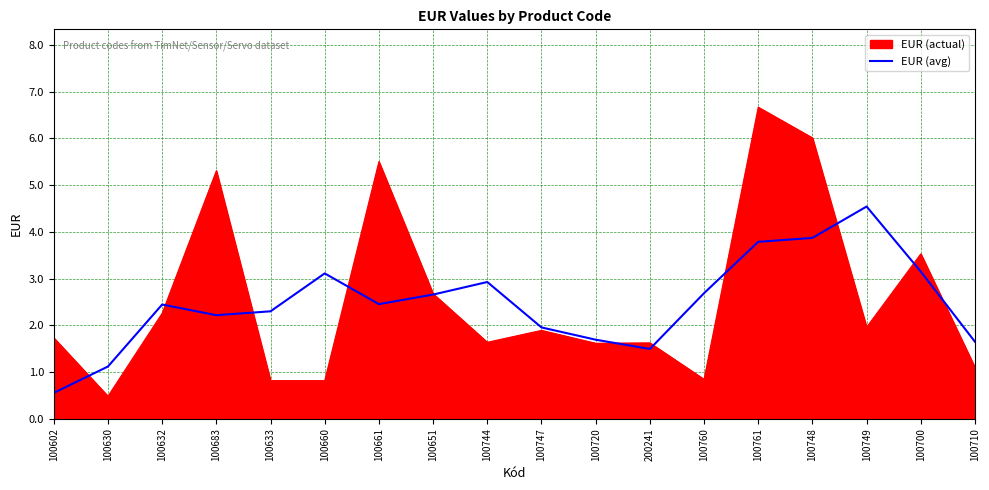

At which label does EUR (actual) first exceed 1?

100602